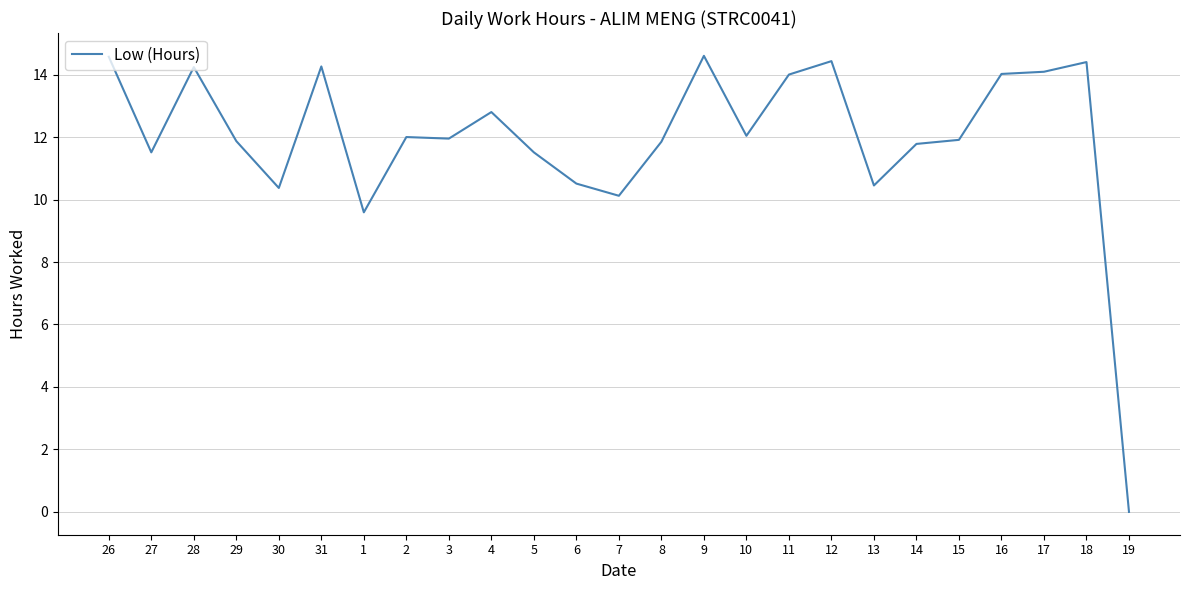

Where is the first local minimum?

27